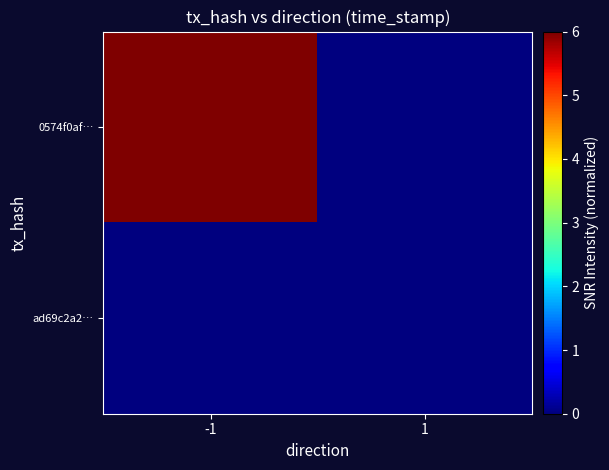

Which series changed the most between -1 and 1?

0574f0af…